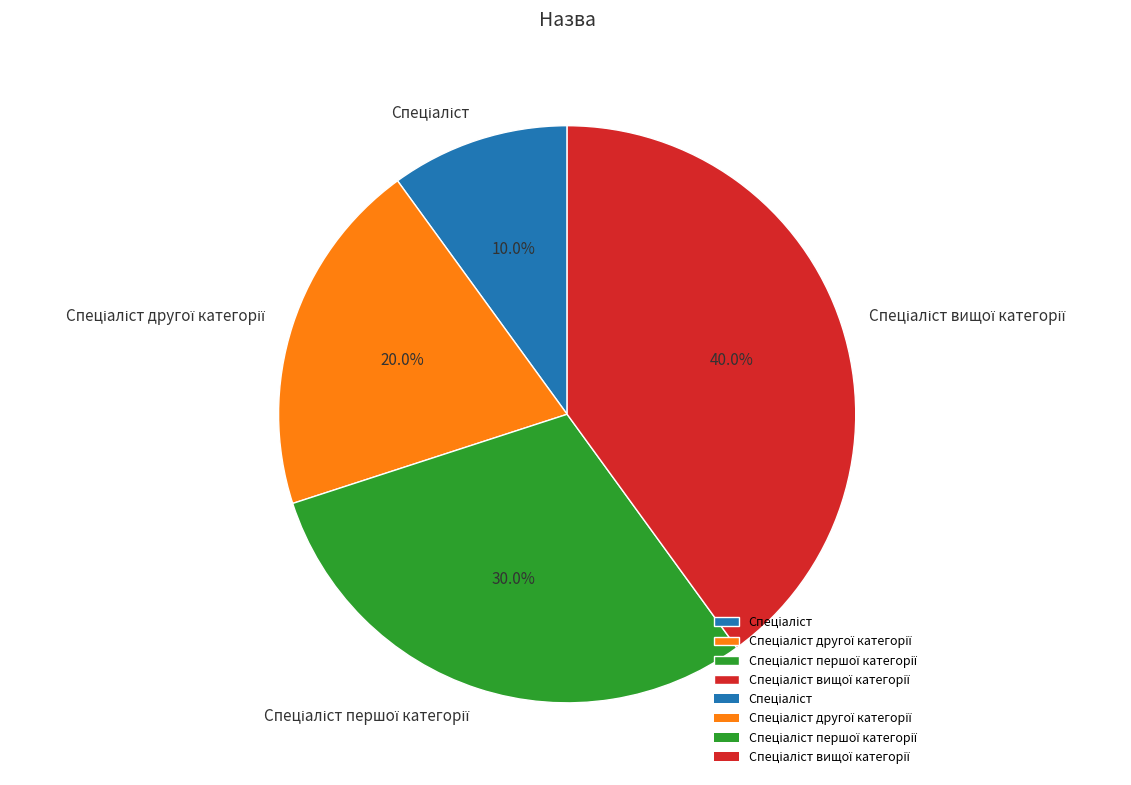

Does any single category account for the majority?

No